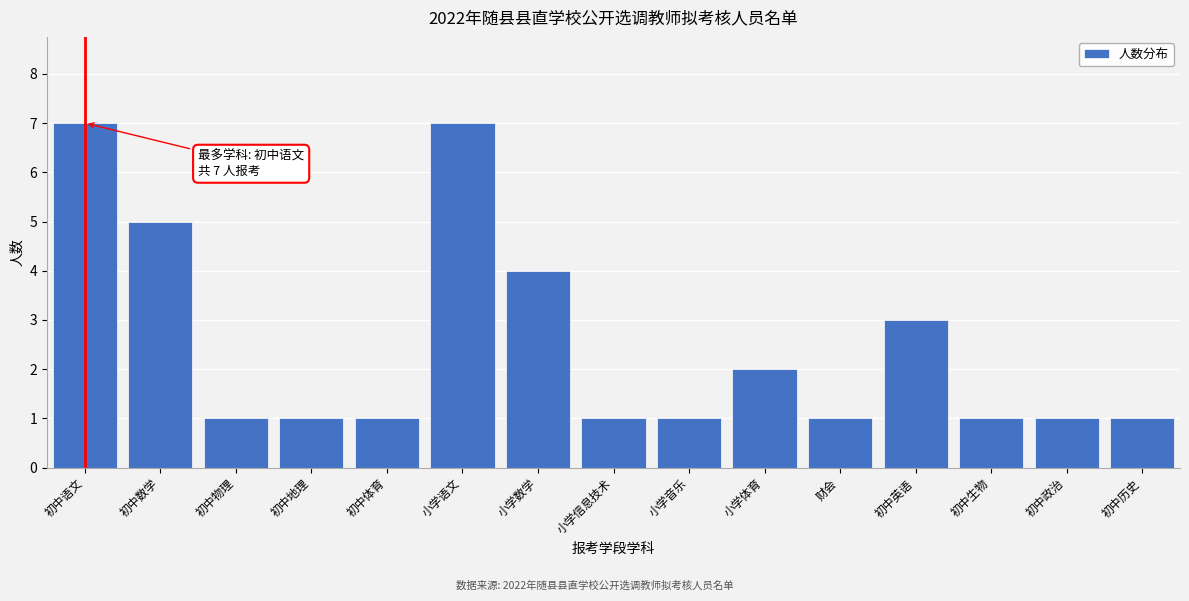

Reading left to right, extract all data points from this chart.

初中语文=7	初中数学=5	初中物理=1	初中地理=1	初中体育=1	小学语文=7	小学数学=4	小学信息技术=1	小学音乐=1	小学体育=2	财会=1	初中英语=3	初中生物=1	初中政治=1	初中历史=1